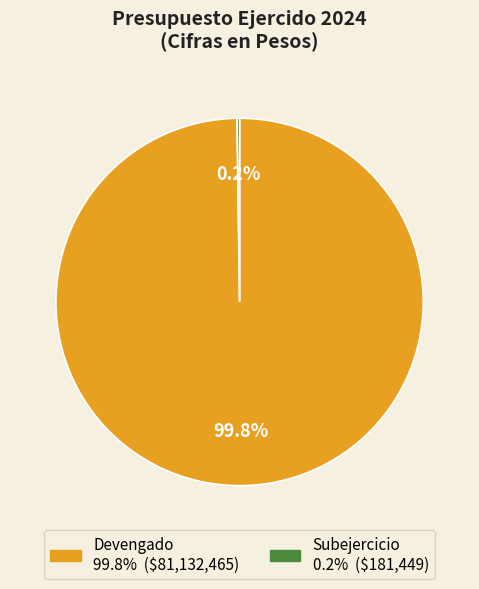

Which slice is the largest?

Devengado